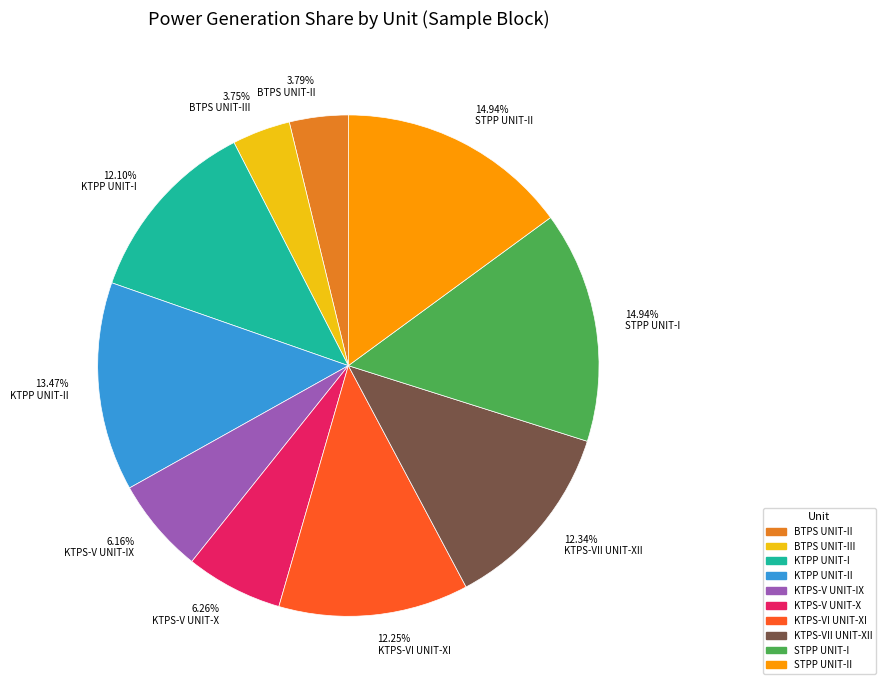

Does any single category account for the majority?

No